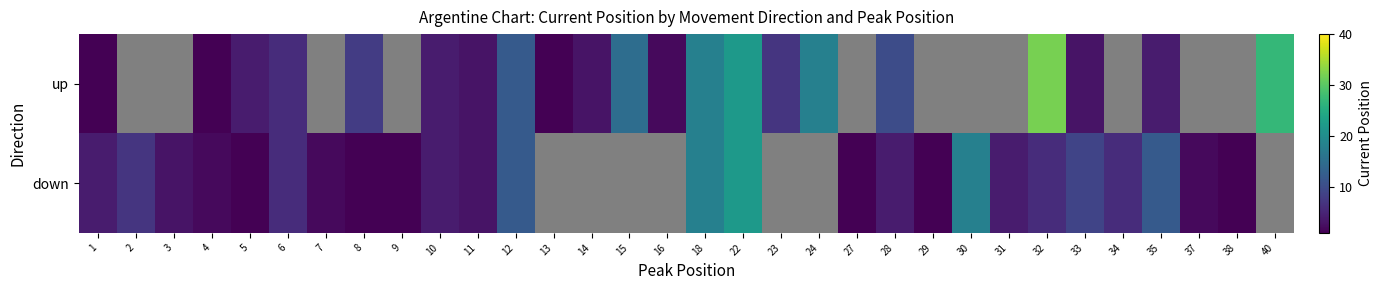

At which label is down closest to 11?

12